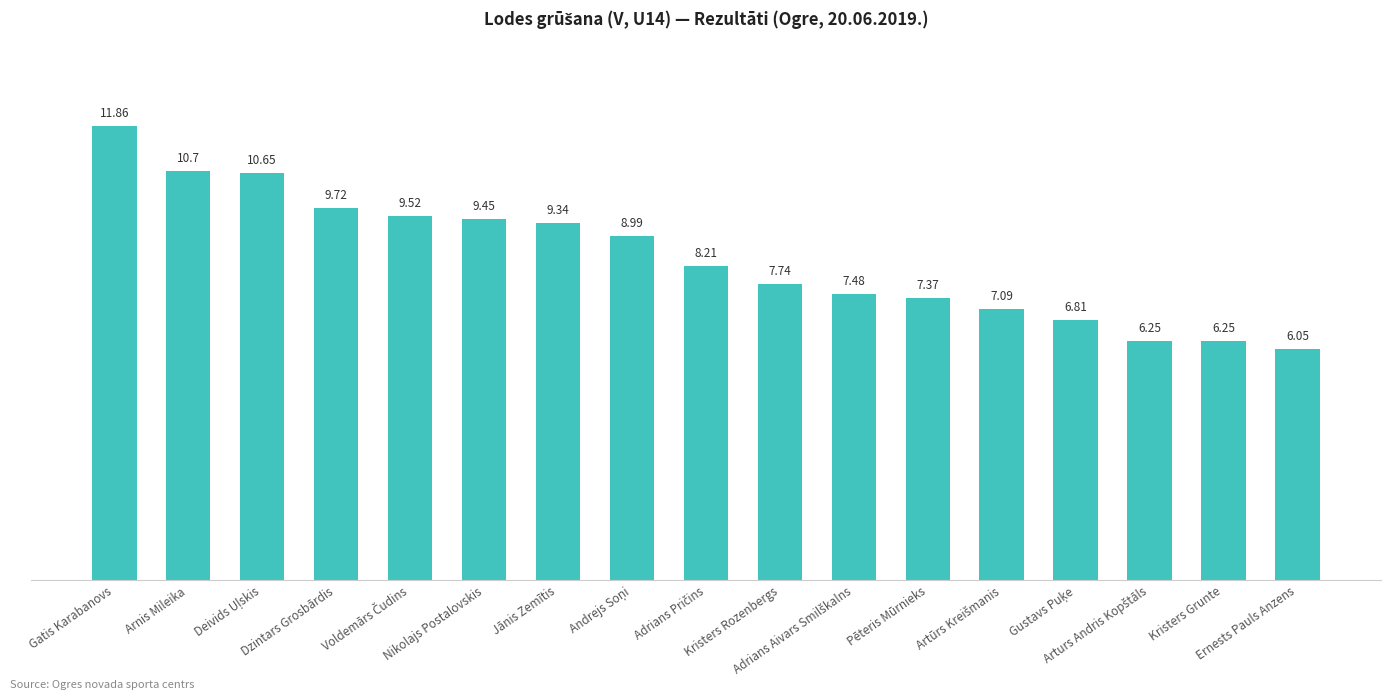

The chart shows a value of 11.9 at Gatis Karabanovs. True or false?

True